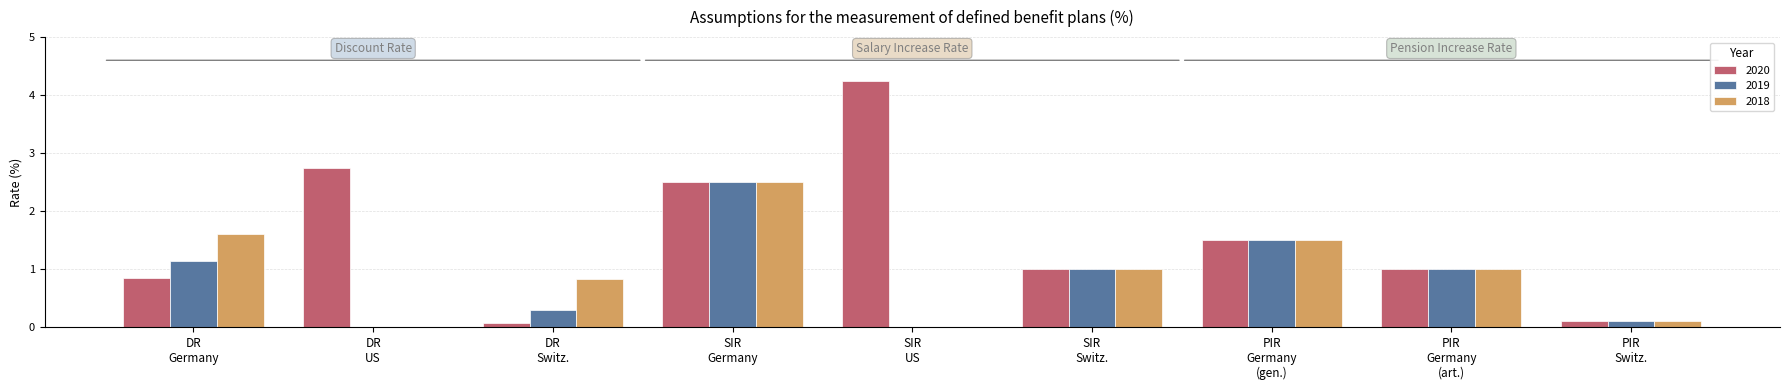

What is the maximum value for 2019?

2.5